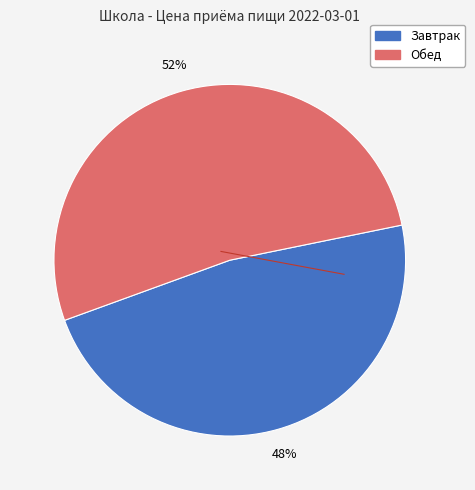

Which category has the biggest portion of the pie?

Обед